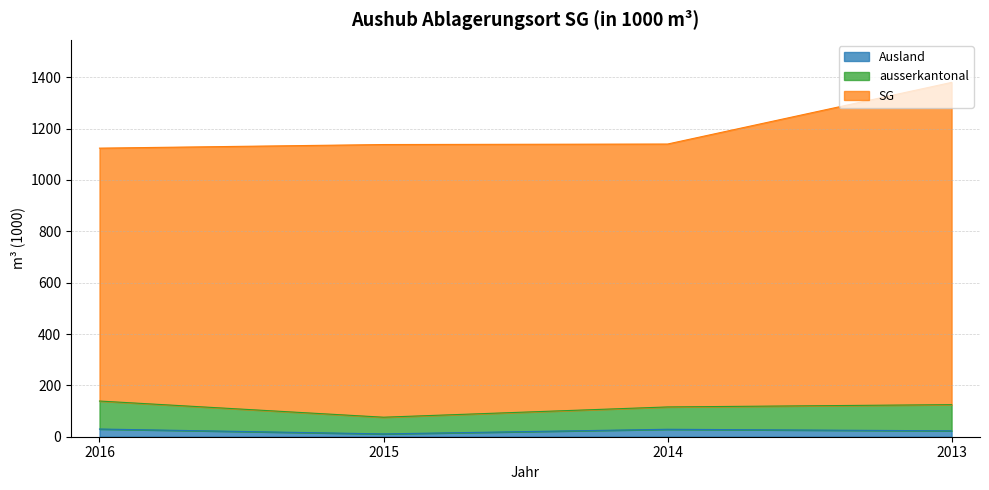

At which category is the sum across all series the highest?

2013